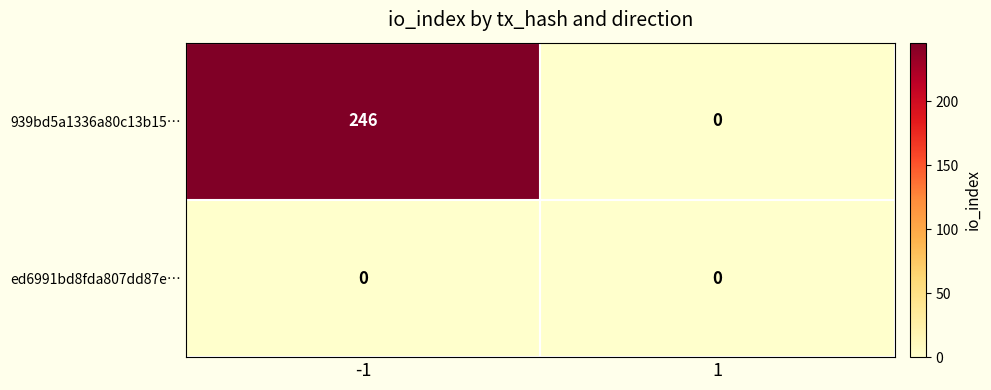

At which category is the sum across all series the highest?

-1